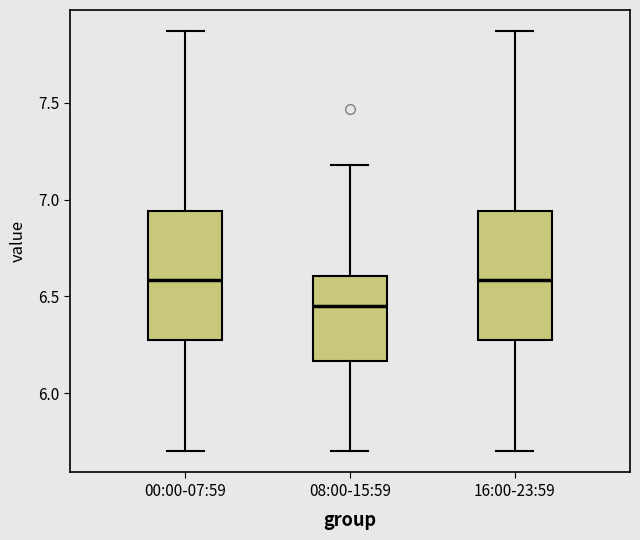

Reading left to right, read every box against the y-axis: the position of its median line, the range the box covers, and the ends of its whiskers. The values are not printed on the chart, so give them approximately, as read against the axis.

00:00-07:59: median 6.60, box 6.30 to 6.95, whiskers 5.70 to 7.85
08:00-15:59: median 6.45, box 6.15 to 6.60, whiskers 5.70 to 7.20
16:00-23:59: median 6.60, box 6.30 to 6.95, whiskers 5.70 to 7.85